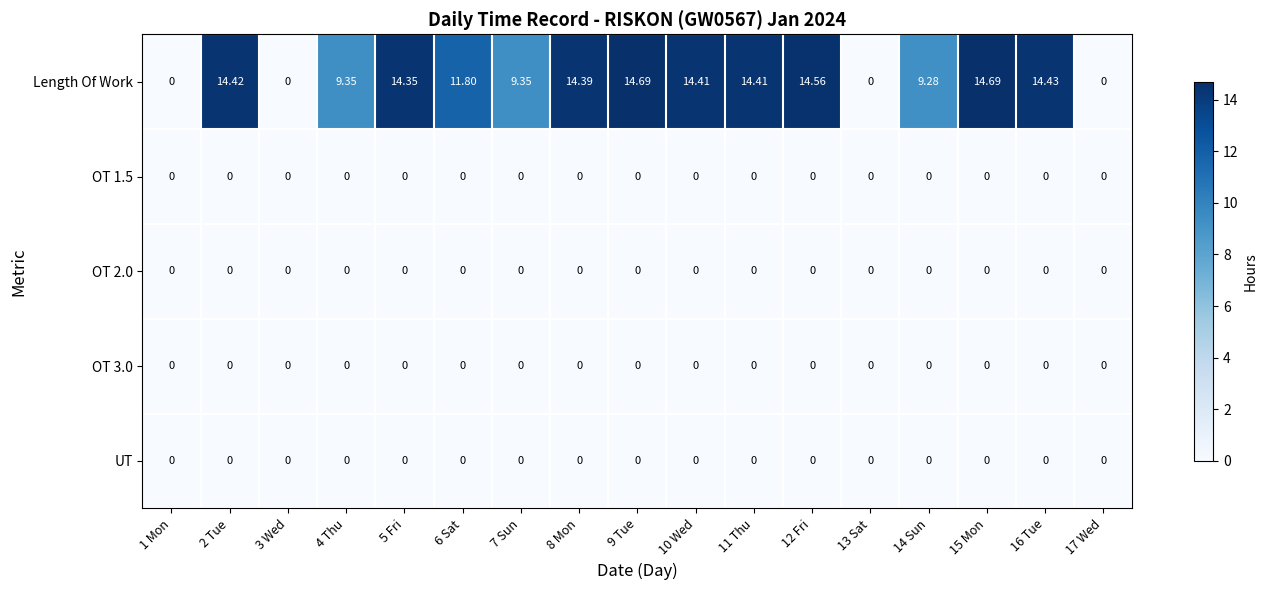

Which series has the widest spread of values?

Length Of Work